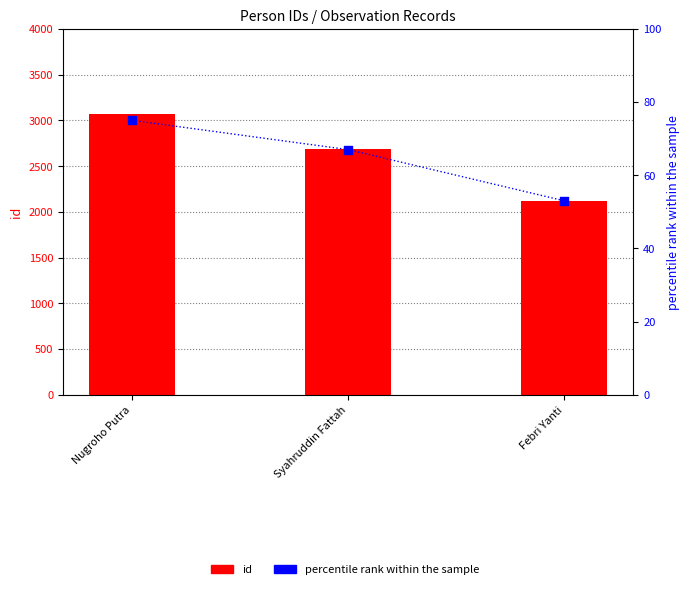

Which series has the largest Y range (max minus min)?

id